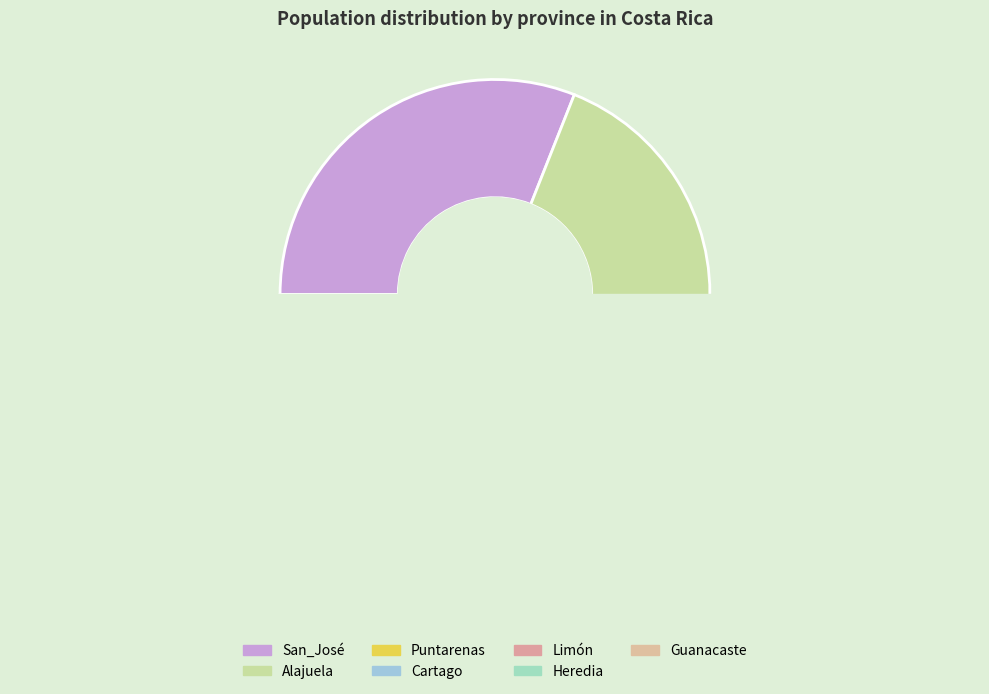

How many segments does this pie chart have?

7